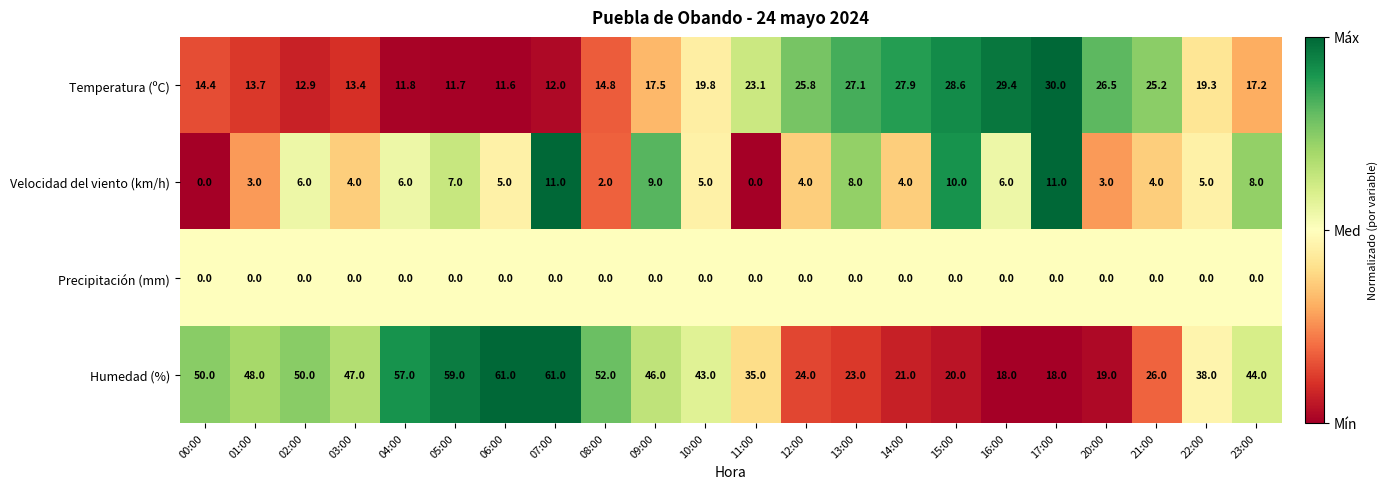

At which category is the sum across all series the highest?

07:00